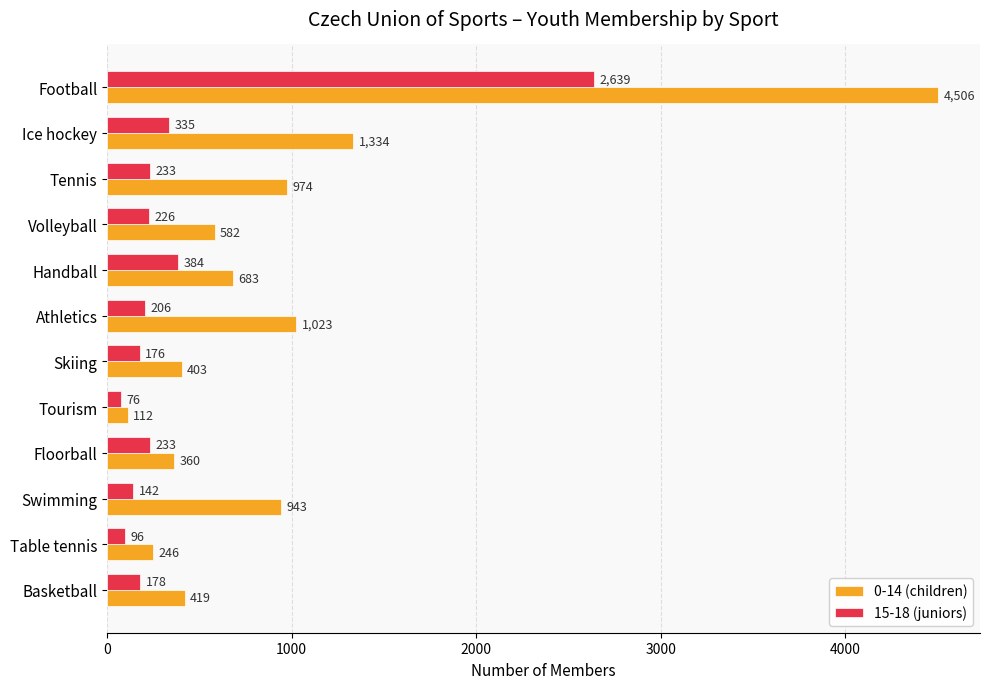

What is the sum of all 0-14 (children) values?

11585